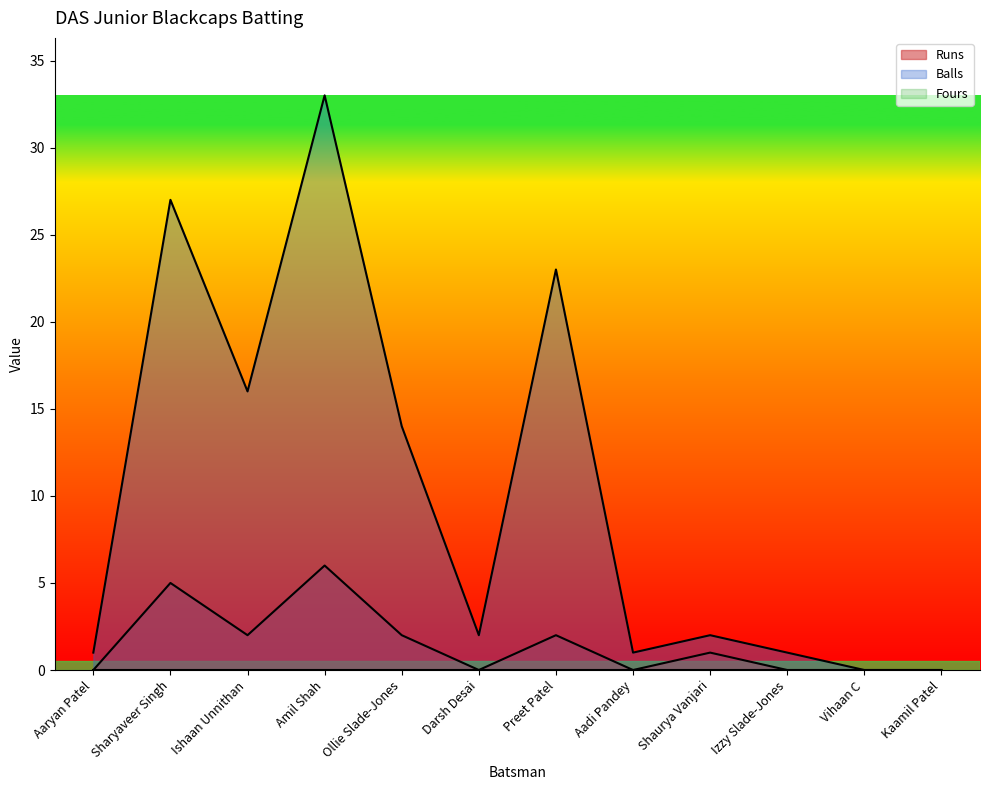

How many data points does each series have?

12